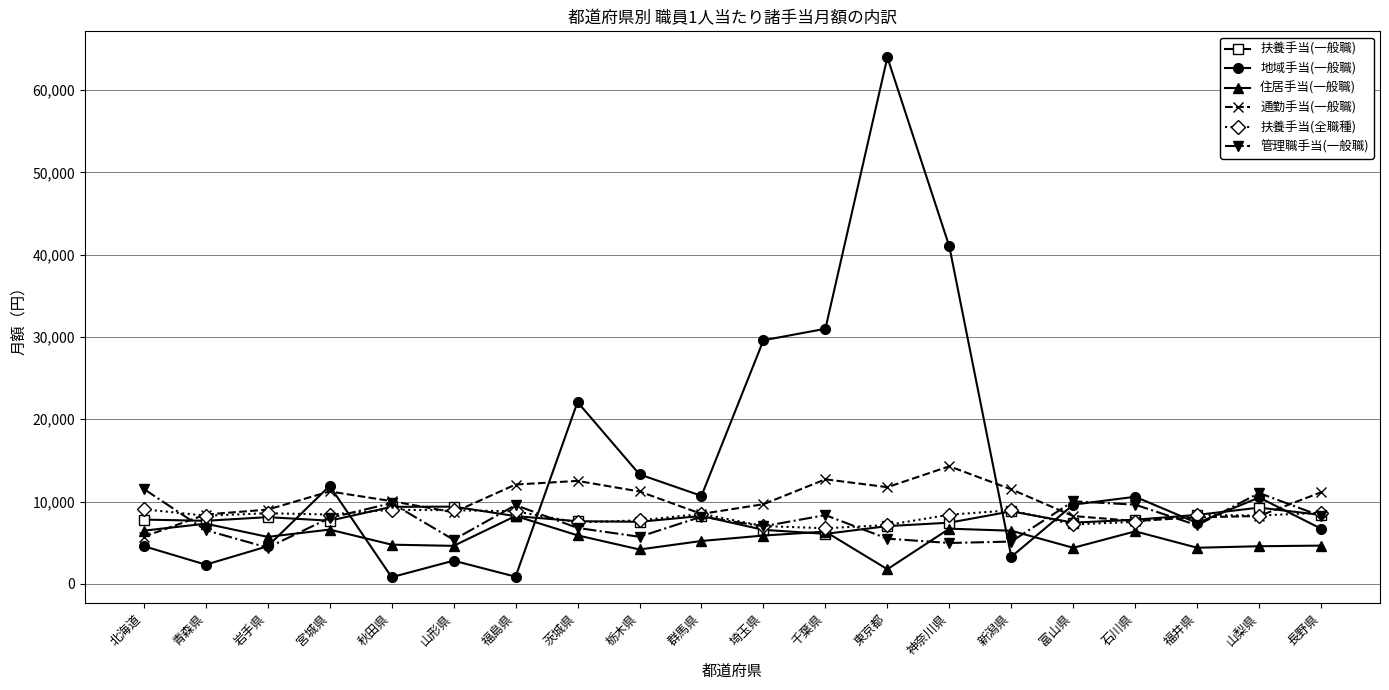

What is the sum of all 地域手当(一般職) values?

287597